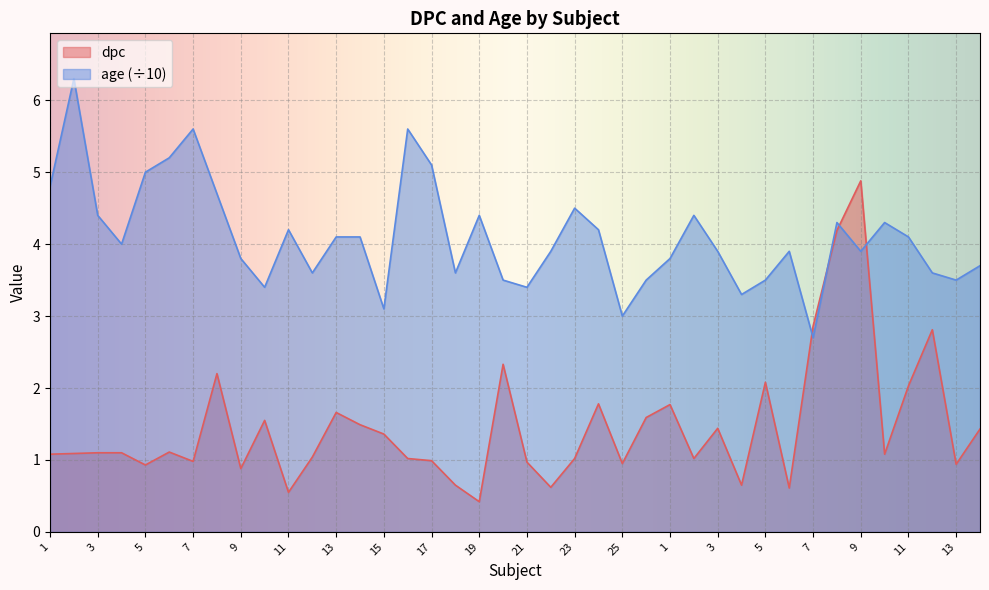

Which series has the widest spread of values?

dpc